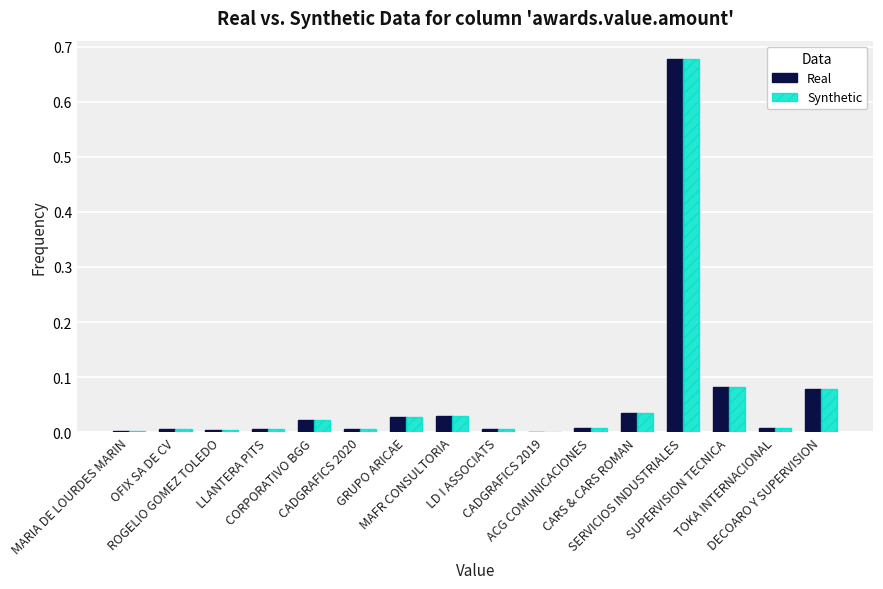

What is the sum of all Synthetic values?

1.0